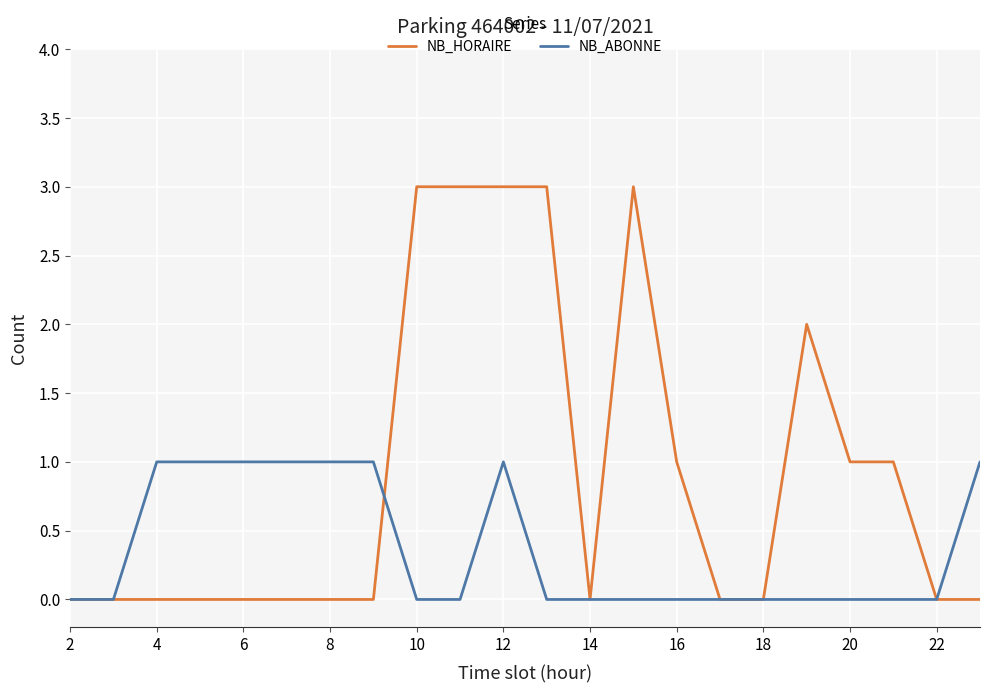

Which series has the largest total across all categories?

NB_HORAIRE